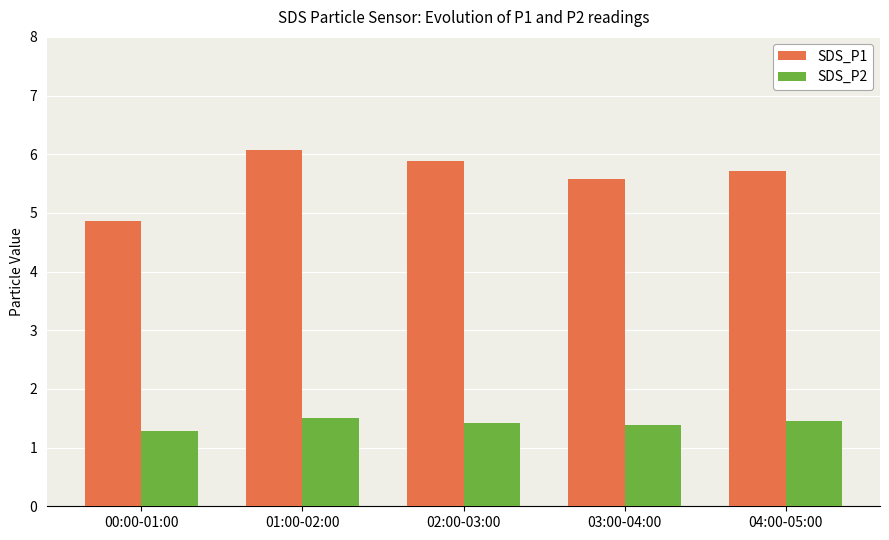

Which series has the widest spread of values?

SDS_P1